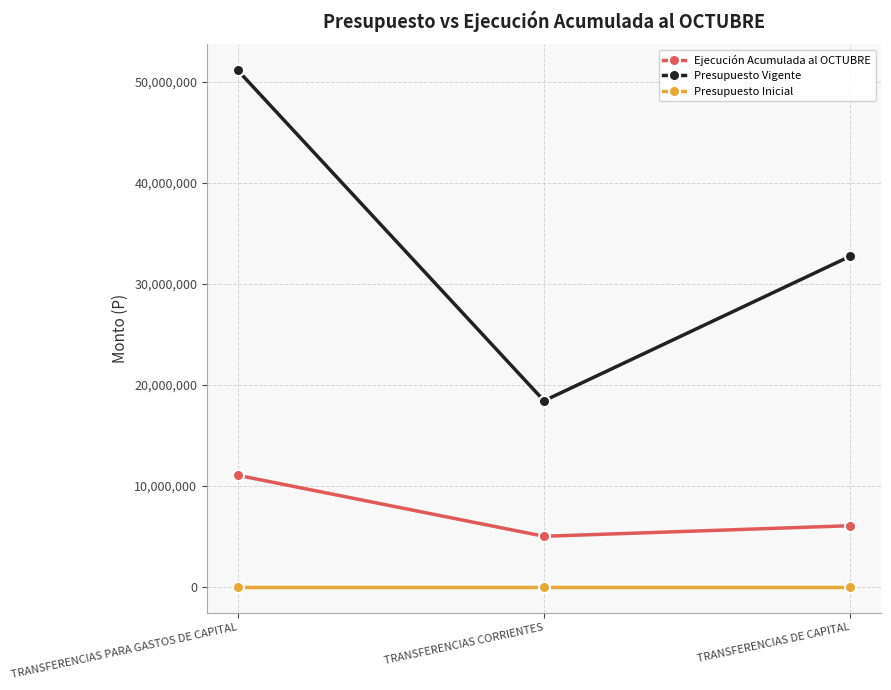

At which category is the sum across all series the highest?

TRANSFERENCIAS PARA GASTOS DE CAPITAL